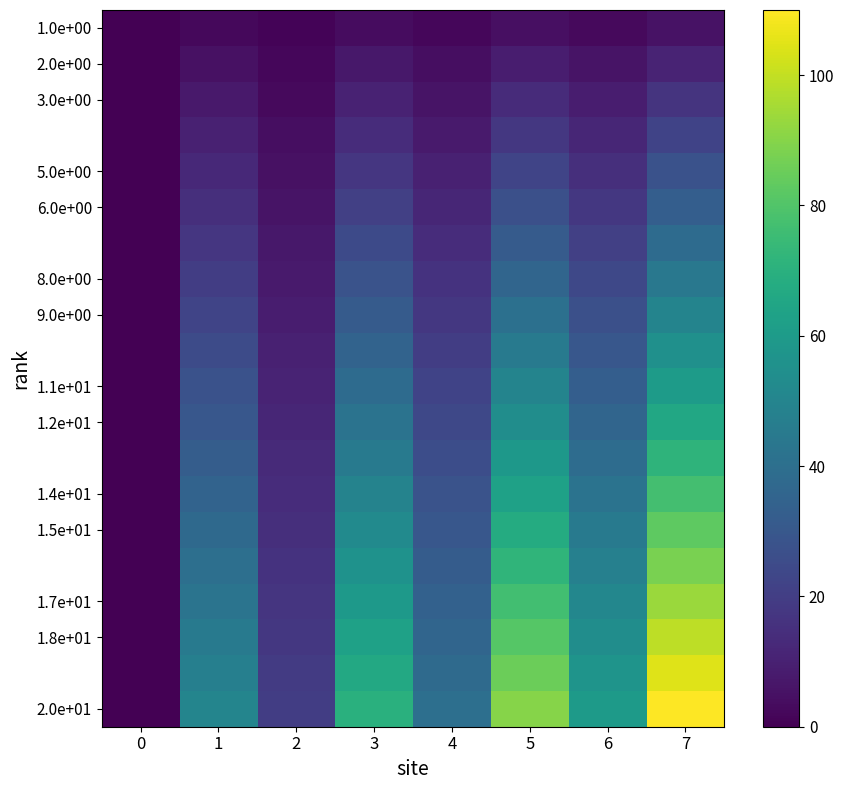

Which series has the largest total across all categories?

2.0e+01